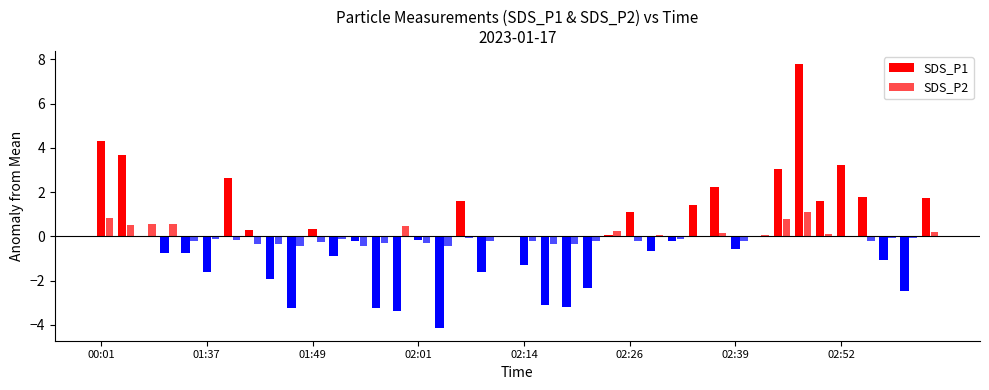

How many bars are there in total?

80